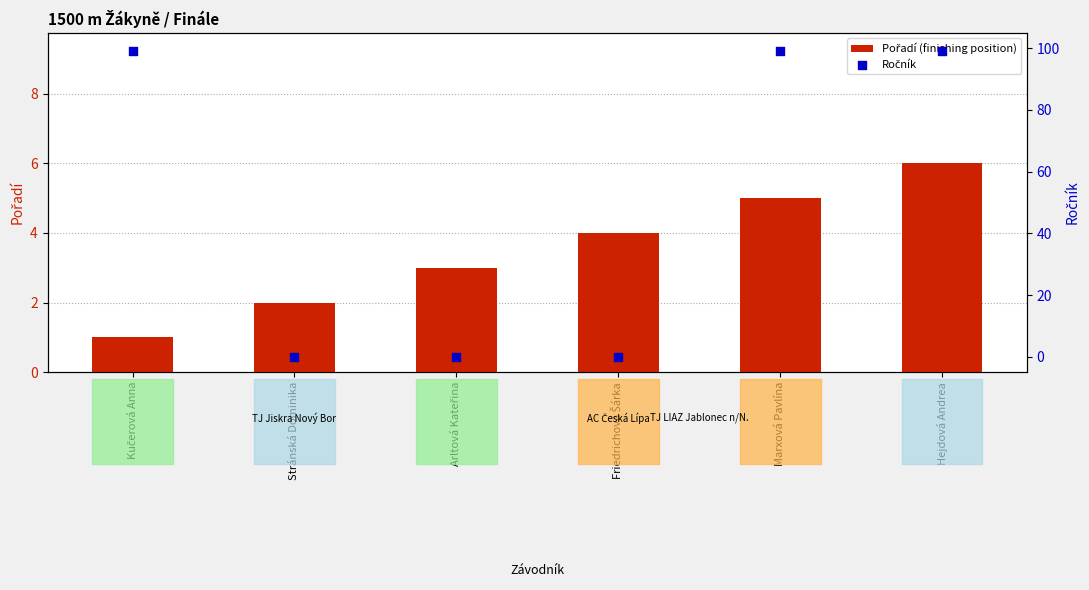

Which series has the largest Y range (max minus min)?

Ročník